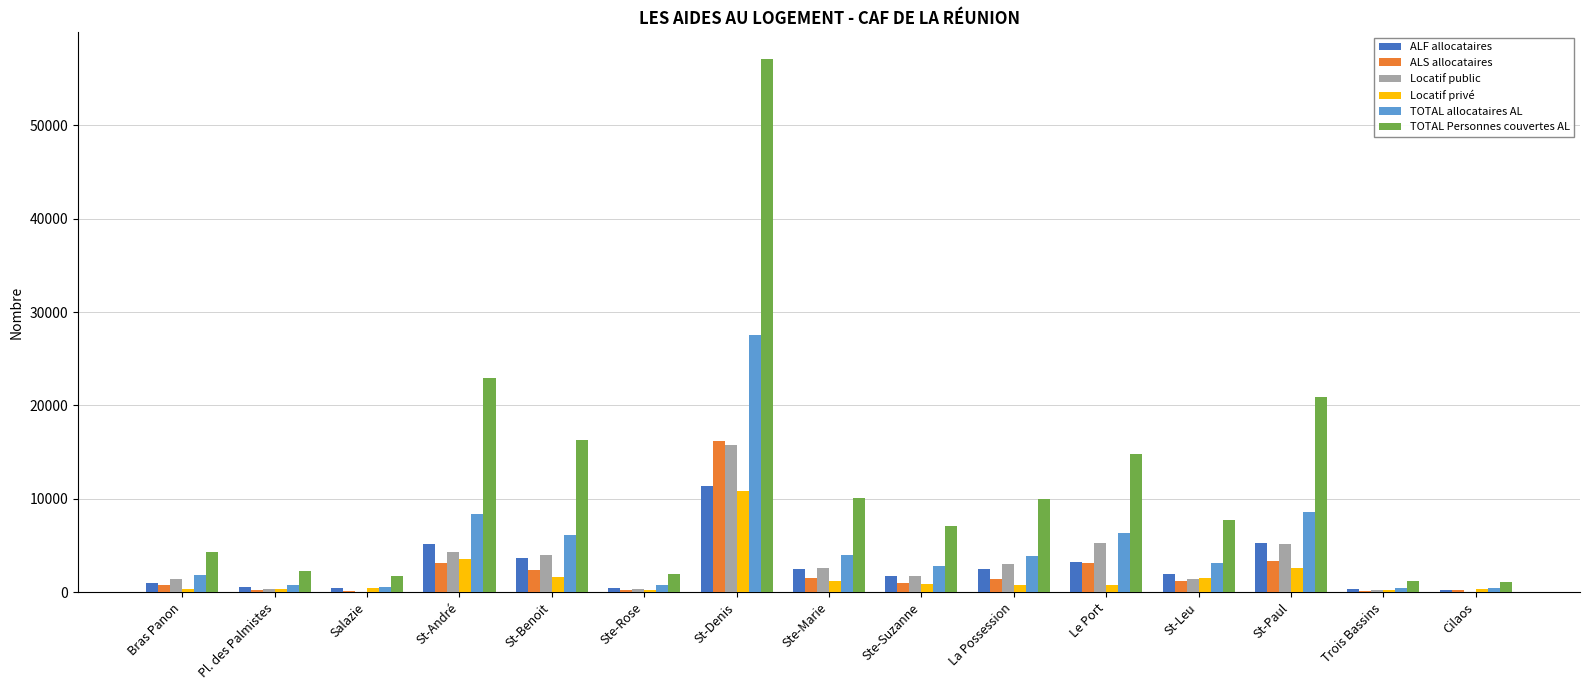

Which series changed the most between St-Benoit and Ste-Suzanne?

TOTAL Personnes couvertes AL